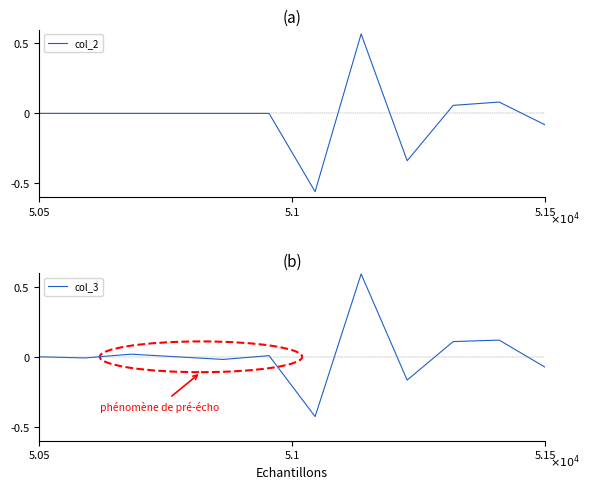

How many values in the col_2 series exceed 0?

3